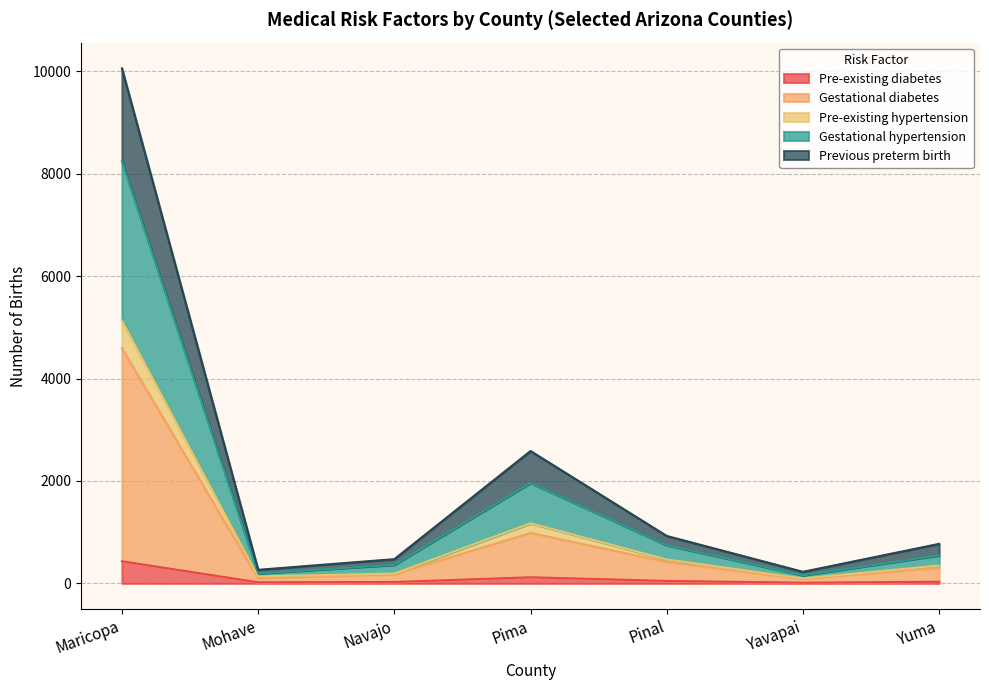

At which category is the sum across all series the highest?

Maricopa